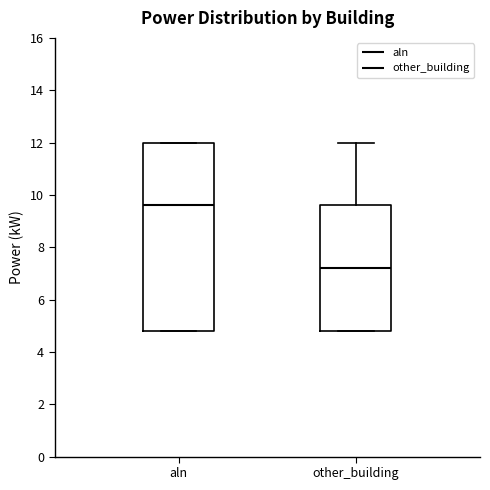

Where is the upper edge of the box for aln on the y-axis? The values are not printed on the chart, so give them approximately, as read against the axis.

12.0